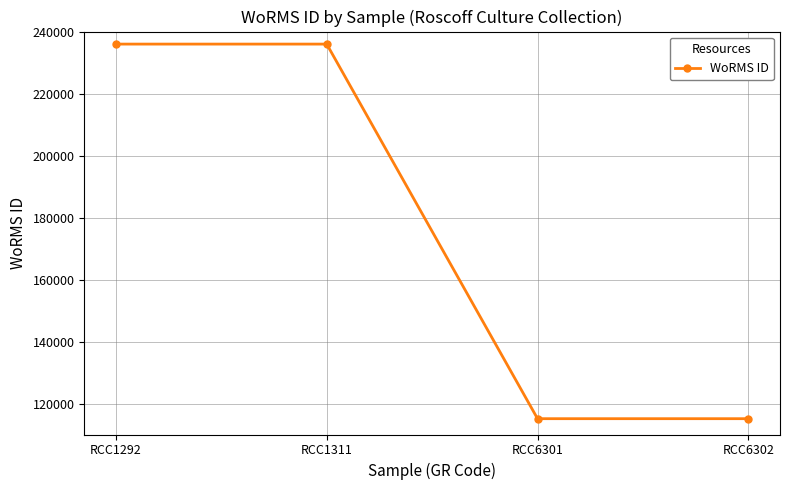

What is the greatest value displayed?

235955